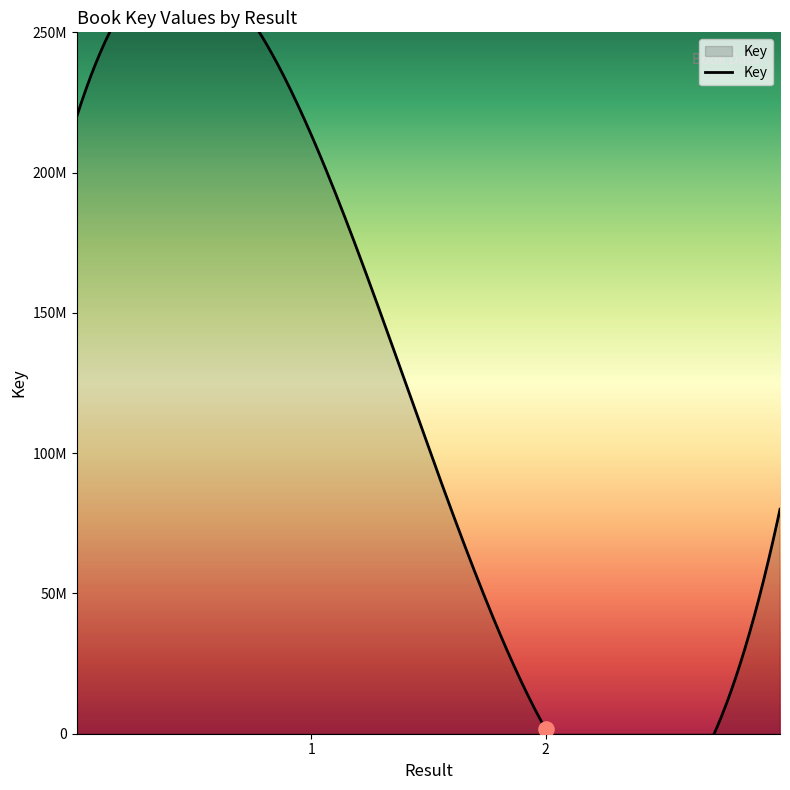

Approximately how many times larger is the value at 1 compared to 2?

131.9